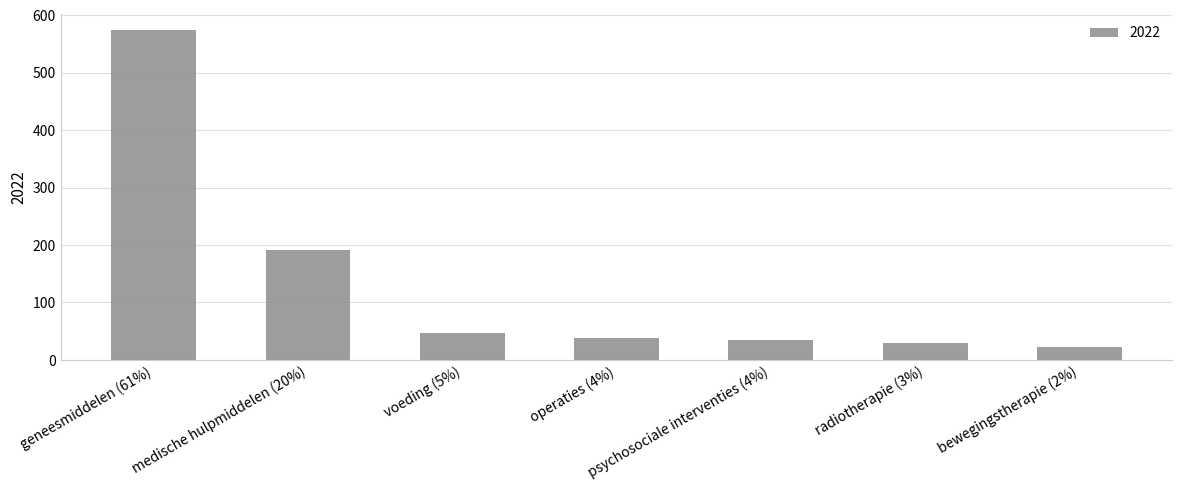

Does the chart contain any negative values?

No